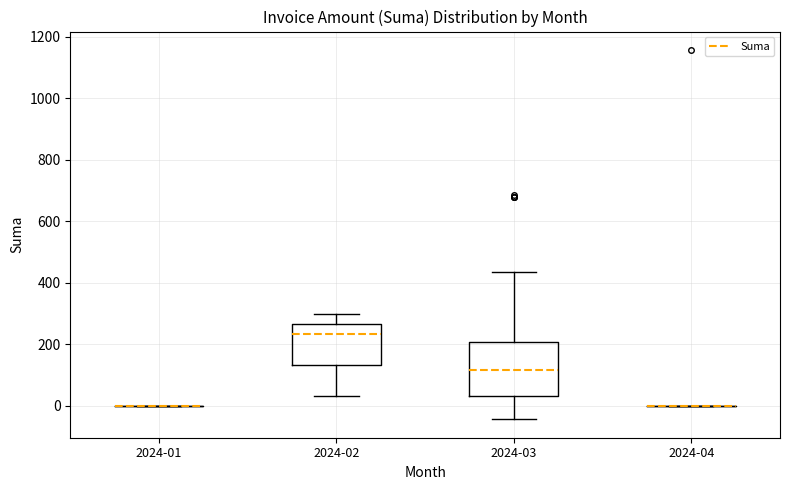

Reading left to right, transcribe this box plot: for each box, give where its median line is, the range the box spans, and where its two whiskers end, as read against the y-axis. The values are not printed on the chart, so give them approximately, as read against the axis.

2024-01: box collapsed to a line at 0, whiskers 0 to 0
2024-02: median 240, box 140 to 260, whiskers 40 to 300
2024-03: median 120, box 40 to 200, whiskers -40 to 440
2024-04: box collapsed to a line at 0, whiskers 0 to 0